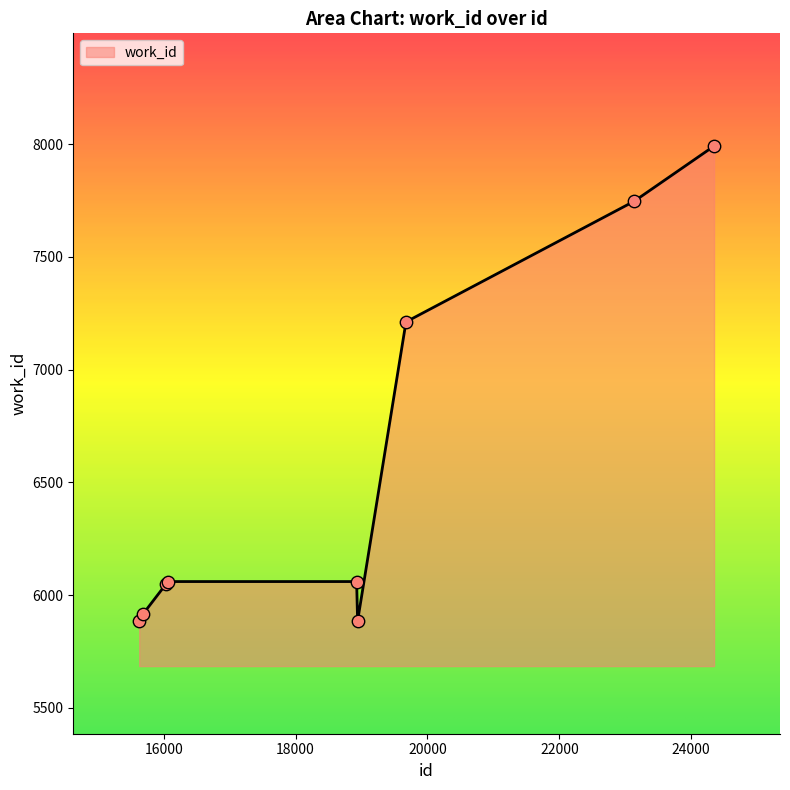

What is the maximum value shown in the chart?

7992